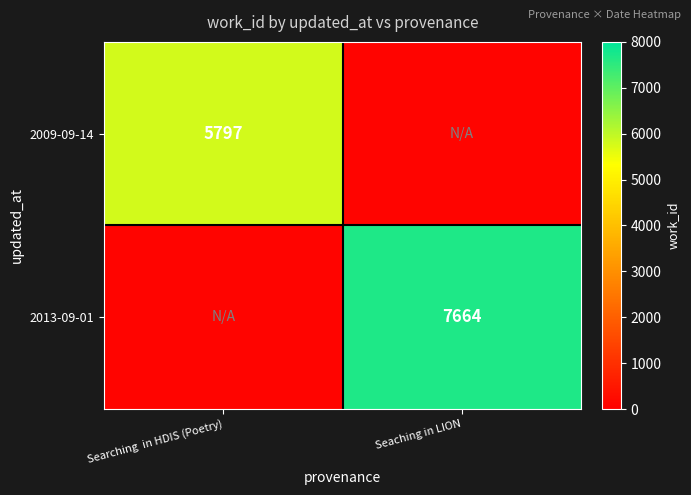

The value of 2009-09-14 at Searching  in HDIS (Poetry) is 5797. True or false?

True